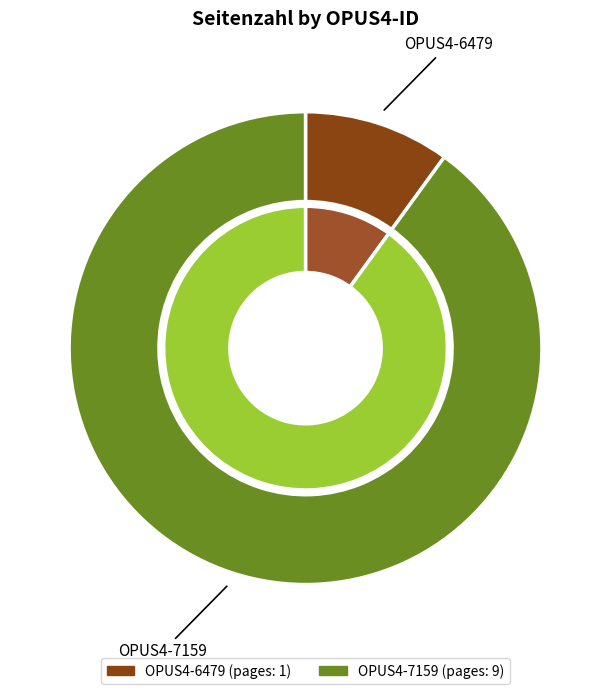

The OPUS4-7159 slice represents 95% of the pie. True or false?

False